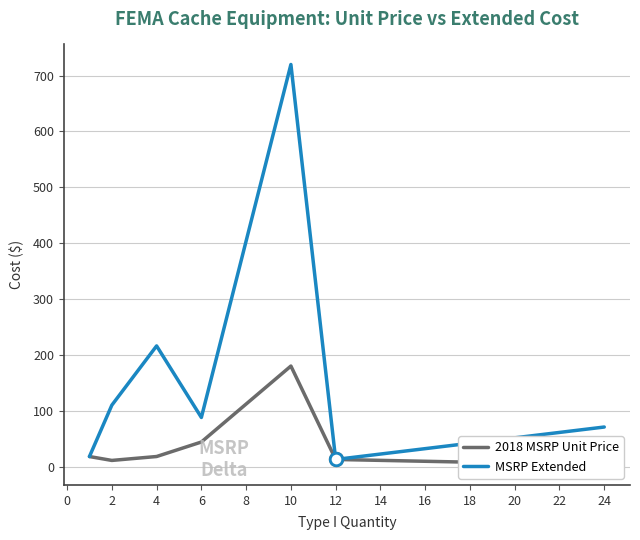

The value of MSRP Extended at 10 is 1144.5. True or false?

False